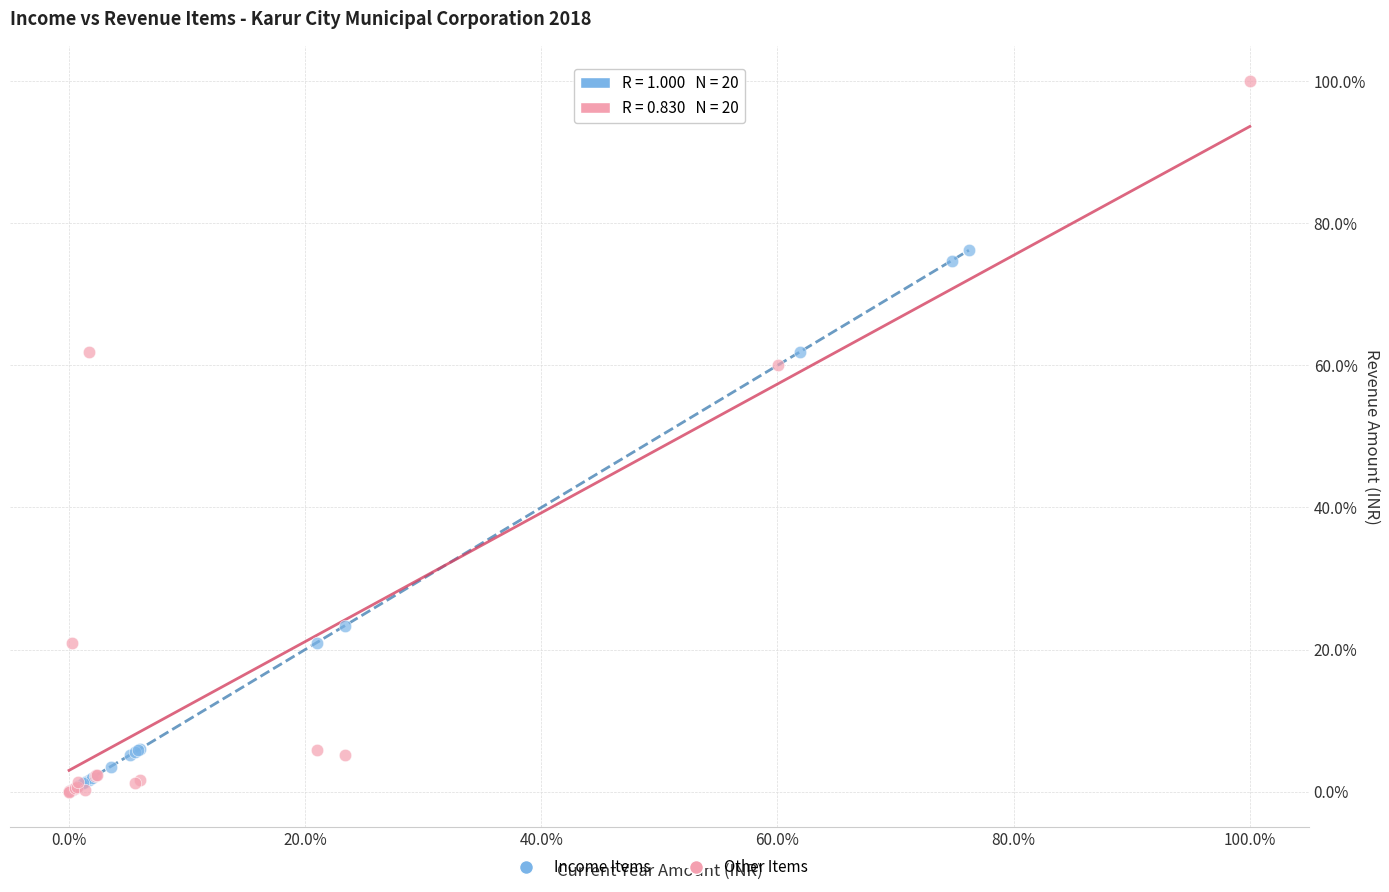

What are all the series names shown in the legend?

Income Items, Other Items